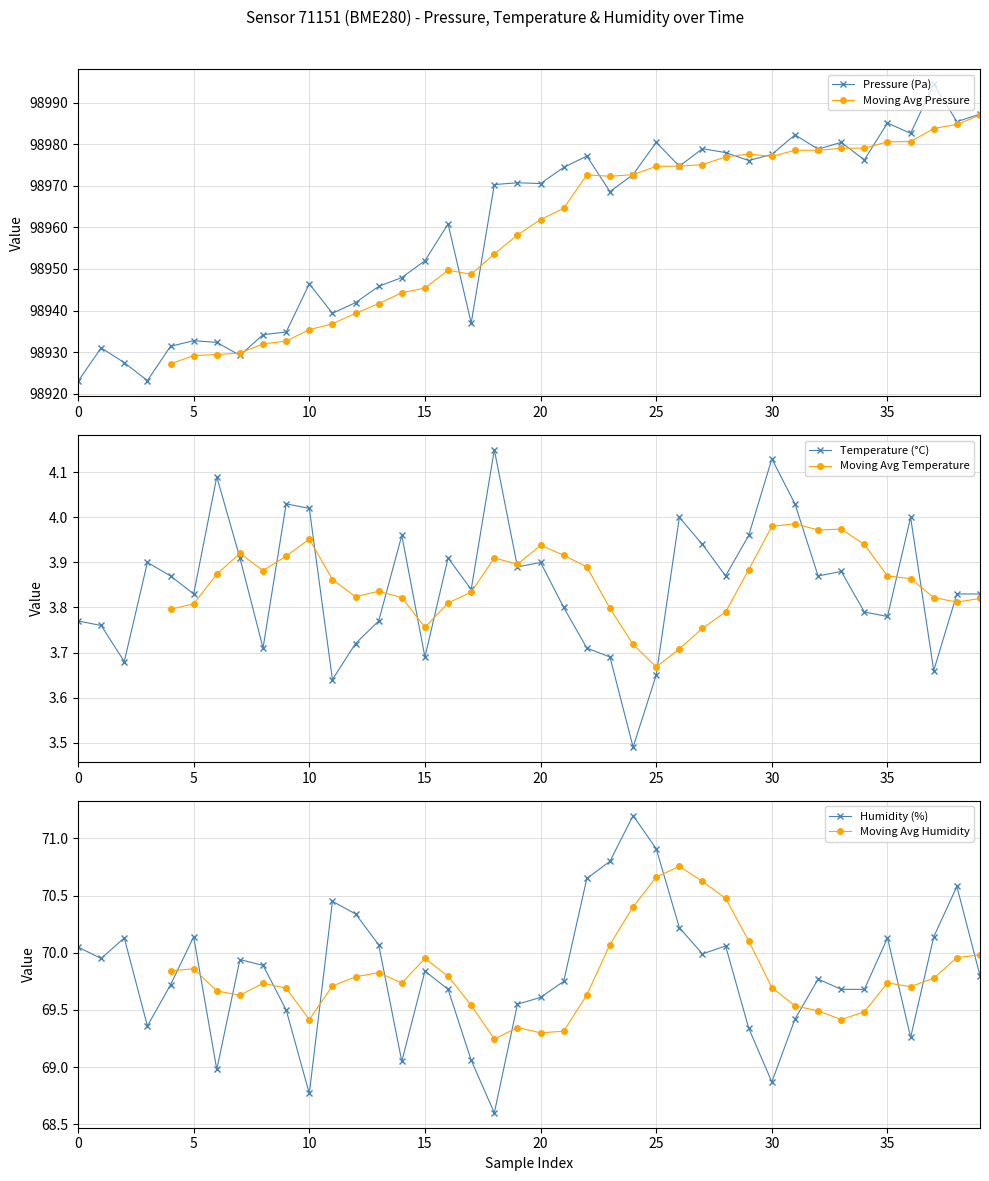

Reading right to left, transcribe all the data shown in this chart.

pressure: 98987.2	98985.4	98994.4	98982.6	98985.1	98976.2	98980.4	98978.8	98982.2	98977.5	98976.1	98978.0	98978.9	98974.7	98980.4	98972.7	98968.6	98977.1	98974.4	98970.5	98970.7	98970.3	98937.0	98960.8	98952.0	98947.9	98945.8	98941.9	98939.3	98946.4	98934.8	98934.2	98929.2	98932.3	98932.8	98931.4	98923.2	98927.5	98931.0	98923.0
temperature: 3.8	3.8	3.7	4.0	3.8	3.8	3.9	3.9	4.0	4.1	4.0	3.9	3.9	4.0	3.6	3.5	3.7	3.7	3.8	3.9	3.9	4.2	3.8	3.9	3.7	4.0	3.8	3.7	3.6	4.0	4.0	3.7	3.9	4.1	3.8	3.9	3.9	3.7	3.8	3.8
humidity: 69.8	70.6	70.1	69.3	70.1	69.7	69.7	69.8	69.4	68.9	69.3	70.1	70.0	70.2	70.9	71.2	70.8	70.7	69.8	69.6	69.5	68.6	69.1	69.7	69.8	69.0	70.1	70.3	70.5	68.8	69.5	69.9	69.9	69.0	70.1	69.7	69.4	70.1	70.0	70.0